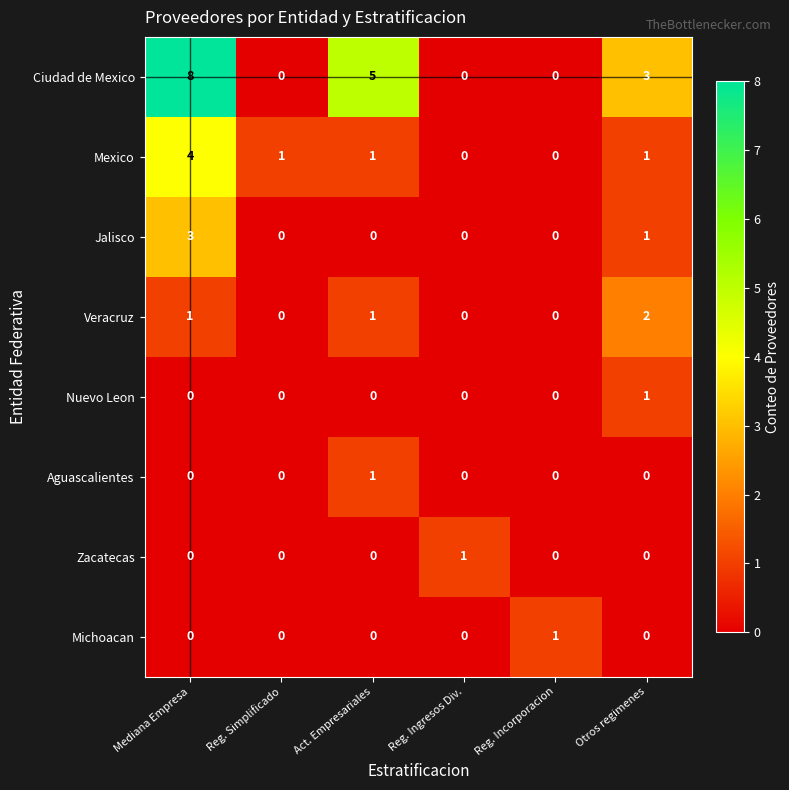

At which category does the chart reach its peak across all series?

Mediana Empresa